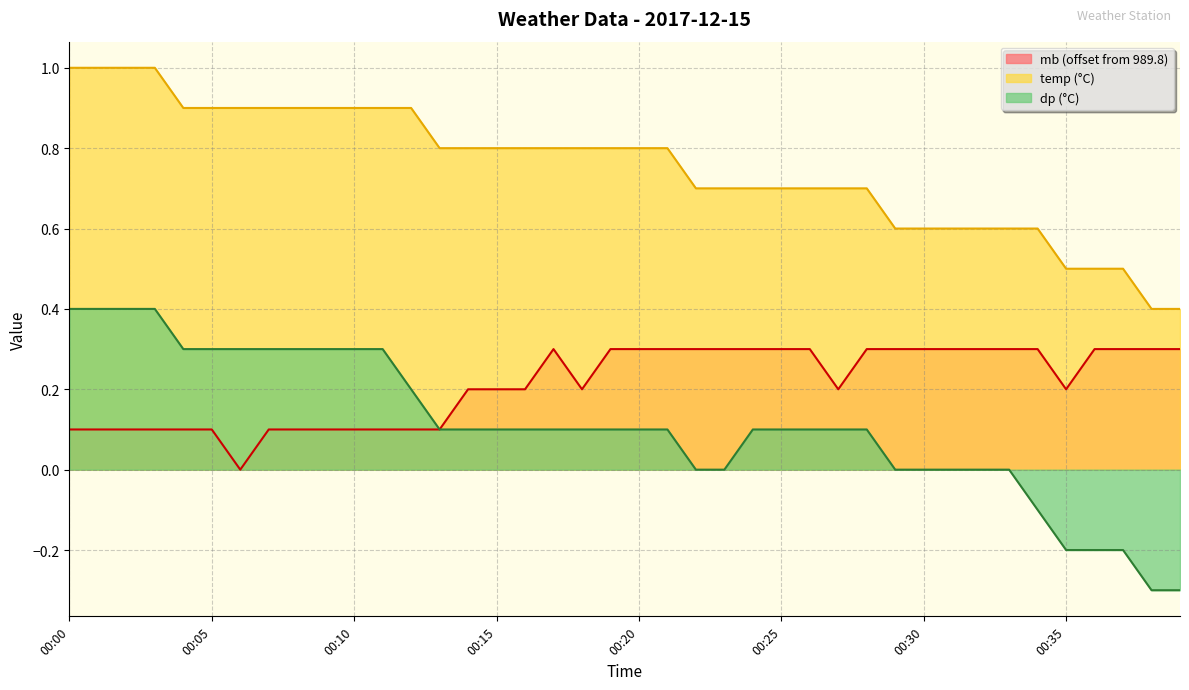

What is the approximate value of dp at 00:21?

0.1